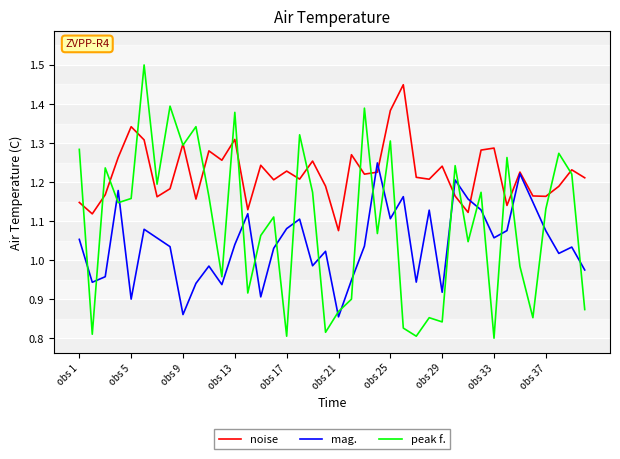

Which series has the largest range (max minus min)?

peak f.